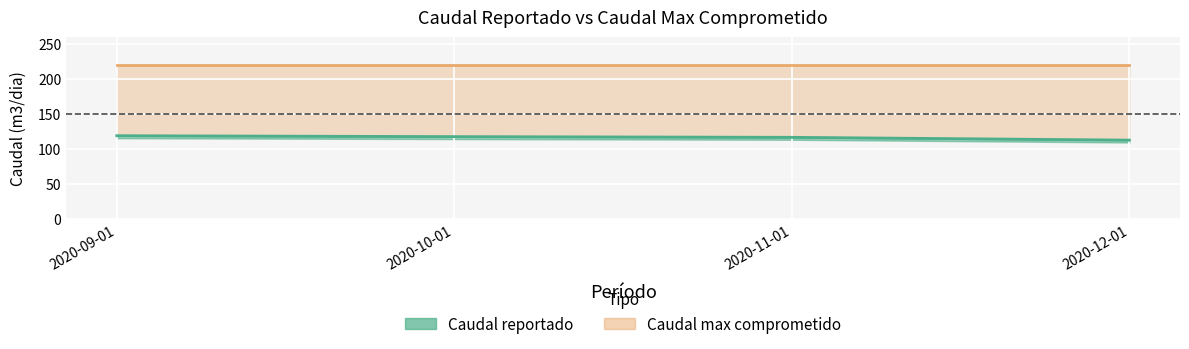

What is the average value?

116.8